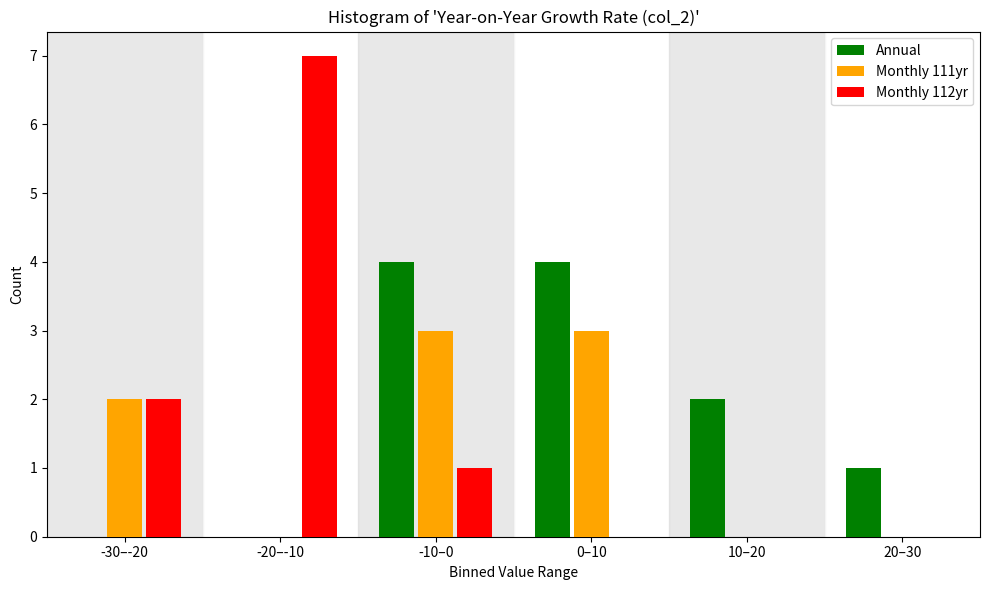

Reading left to right, transcribe all the data shown in this chart.

Annual: -30–-20=0	-20–-10=0	-10–0=4	0–10=4	10–20=2	20–30=1
Monthly 111yr: -30–-20=2	-20–-10=0	-10–0=3	0–10=3	10–20=0	20–30=0
Monthly 112yr: -30–-20=2	-20–-10=7	-10–0=1	0–10=0	10–20=0	20–30=0